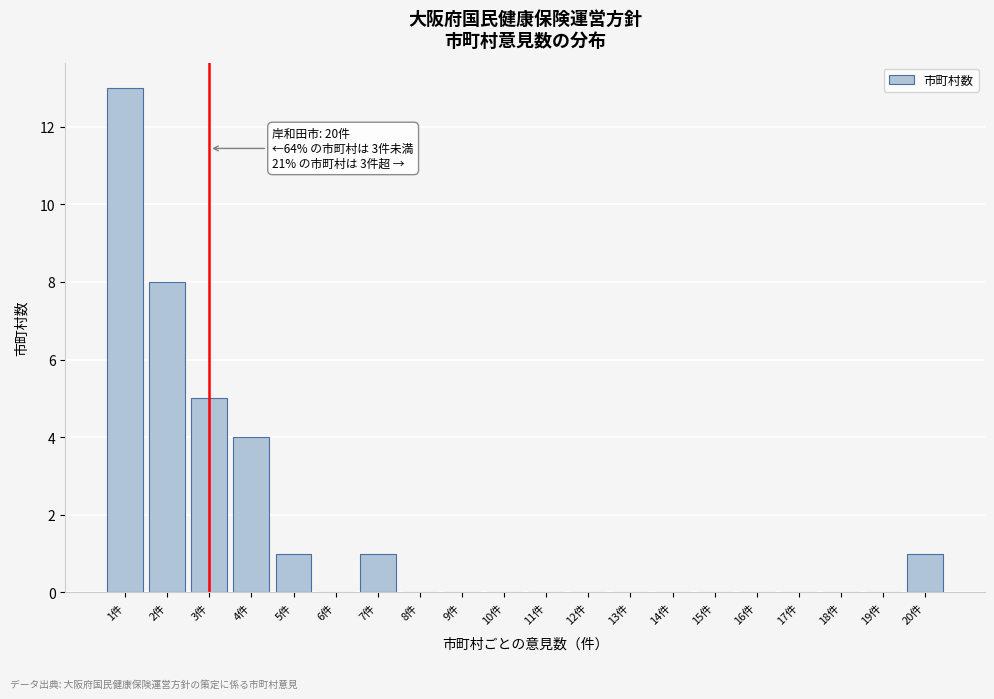

Reading right to left, extract all data points from this chart.

20件=1	19件=0	18件=0	17件=0	16件=0	15件=0	14件=0	13件=0	12件=0	11件=0	10件=0	9件=0	8件=0	7件=1	6件=0	5件=1	4件=4	3件=5	2件=8	1件=13